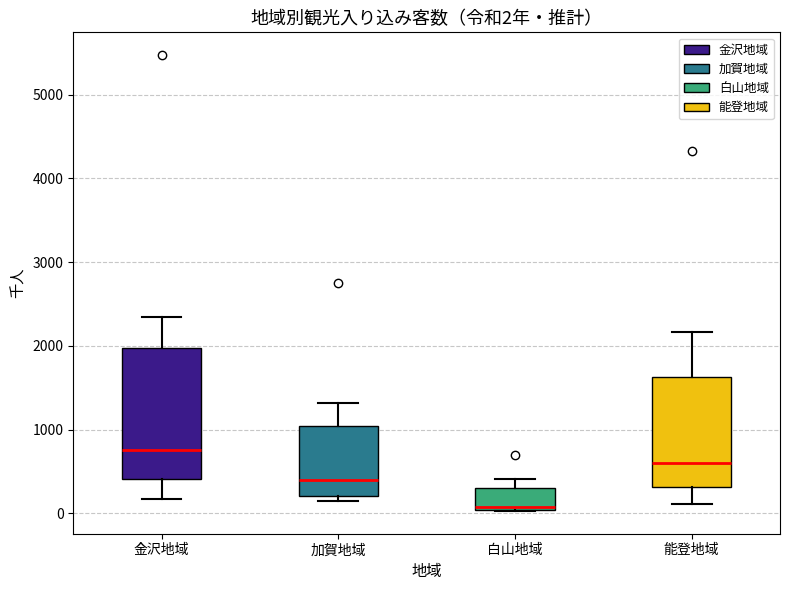

Which box has the highest median line?

金沢地域